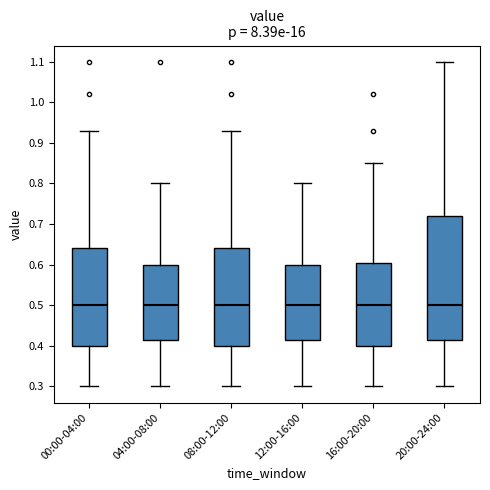

Where is the lower edge of the box for 04:00-08:00 on the y-axis? The values are not printed on the chart, so give them approximately, as read against the axis.

0.42